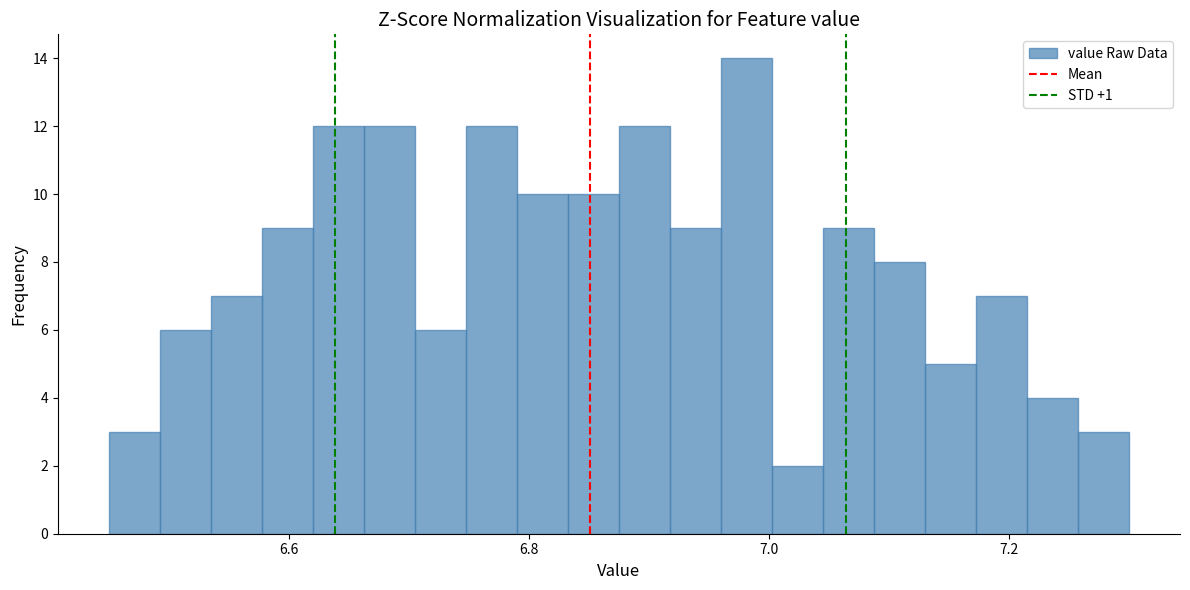

Read against the x-axis, roughly where is the centre of the tallest bar?

6.98